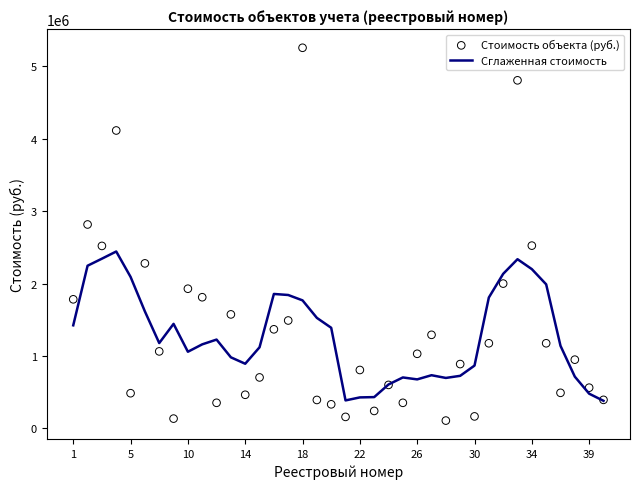

What is the maximum value for Сглаженная стоимость?

2441654.5